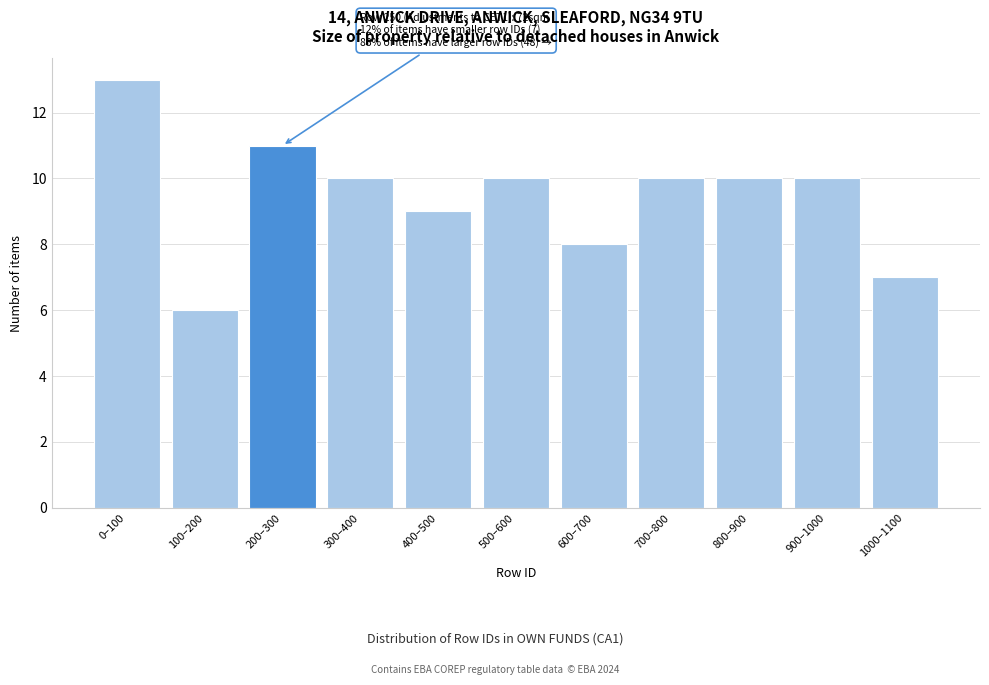

Reading left to right, what are all the values shown in this chart?

13	6	11	10	9	10	8	10	10	10	7